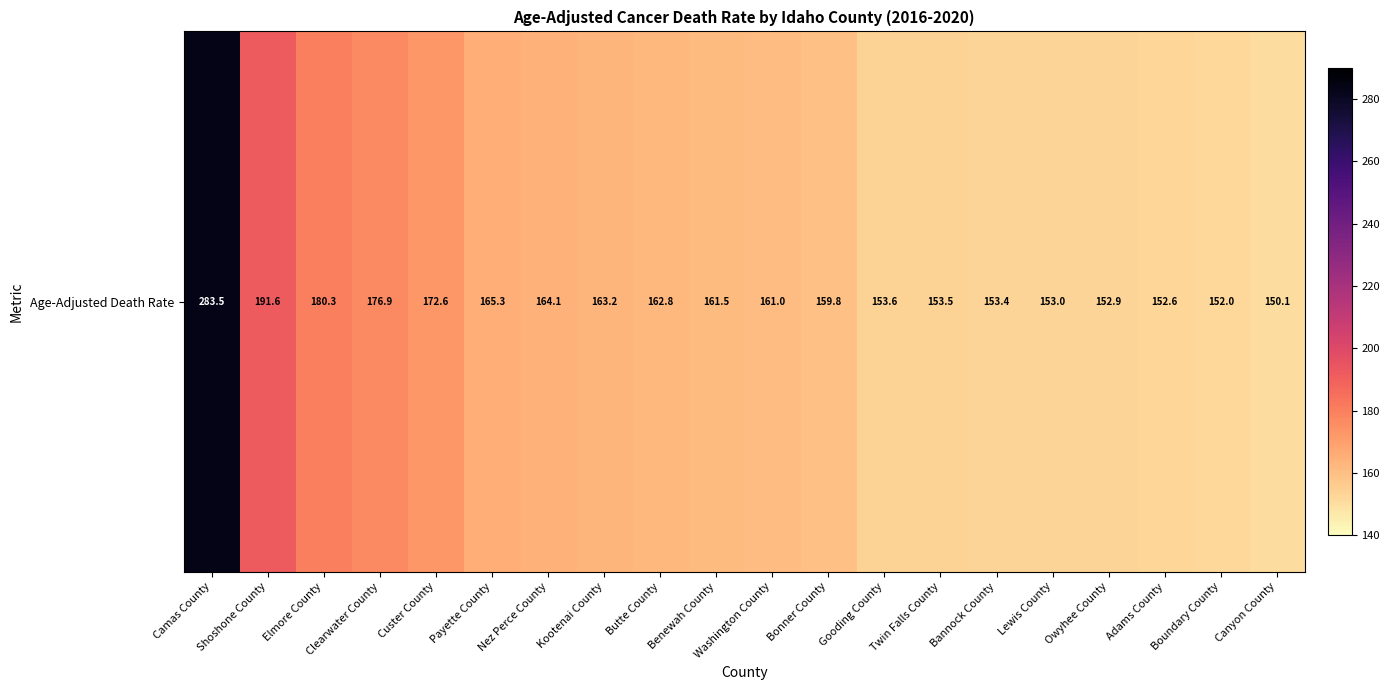

Reading left to right, extract all data points from this chart.

Camas County=283.5	Shoshone County=191.6	Elmore County=180.3	Clearwater County=176.9	Custer County=172.6	Payette County=165.3	Nez Perce County=164.1	Kootenai County=163.2	Butte County=162.8	Benewah County=161.5	Washington County=161.0	Bonner County=159.8	Gooding County=153.6	Twin Falls County=153.5	Bannock County=153.4	Lewis County=153.0	Owyhee County=152.9	Adams County=152.6	Boundary County=152.0	Canyon County=150.1